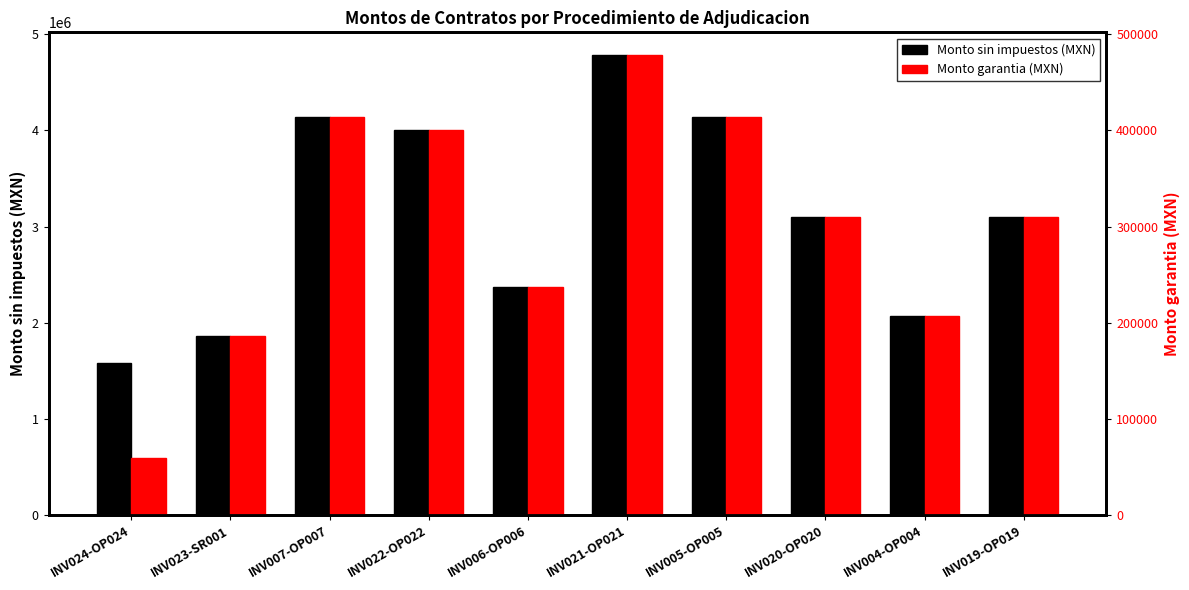

Between INV005-OP005 and INV020-OP020, which is larger?

INV005-OP005